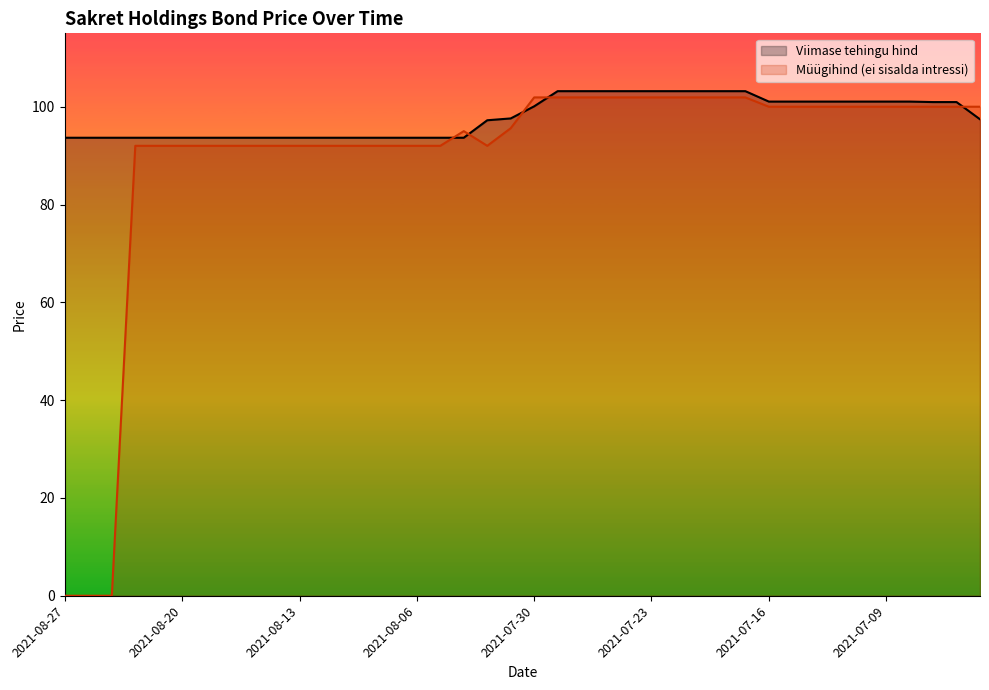

Reading left to right, transcribe all the data shown in this chart.

Viimase tehingu hind: 2021-08-27=93.7	2021-08-26=93.7	2021-08-25=93.7	2021-08-24=93.7	2021-08-23=93.7	2021-08-20=93.7	2021-08-19=93.7	2021-08-18=93.7	2021-08-17=93.7	2021-08-16=93.7	2021-08-13=93.7	2021-08-12=93.7	2021-08-11=93.7	2021-08-10=93.7	2021-08-09=93.7	2021-08-06=93.7	2021-08-05=93.7	2021-08-04=93.7	2021-08-03=97.2	2021-08-02=97.6	2021-07-30=100.1	2021-07-29=103.2	2021-07-28=103.2	2021-07-27=103.2	2021-07-26=103.2	2021-07-23=103.2	2021-07-22=103.2	2021-07-21=103.2	2021-07-20=103.2	2021-07-19=103.2	2021-07-16=101.0	2021-07-15=101.0	2021-07-14=101.0	2021-07-13=101.0	2021-07-12=101.0	2021-07-09=101.0	2021-07-08=101.0	2021-07-07=100.9	2021-07-06=100.9	2021-07-05=97.4
Müügihind (ei sisalda intressi): 2021-08-27=0.0	2021-08-26=0.0	2021-08-25=0.0	2021-08-24=92.0	2021-08-23=92.0	2021-08-20=92.0	2021-08-19=92.0	2021-08-18=92.0	2021-08-17=92.0	2021-08-16=92.0	2021-08-13=92.0	2021-08-12=92.0	2021-08-11=92.0	2021-08-10=92.0	2021-08-09=92.0	2021-08-06=92.0	2021-08-05=92.0	2021-08-04=95.0	2021-08-03=92.0	2021-08-02=95.6	2021-07-30=101.9	2021-07-29=101.9	2021-07-28=101.9	2021-07-27=101.9	2021-07-26=101.9	2021-07-23=101.9	2021-07-22=101.9	2021-07-21=101.9	2021-07-20=101.9	2021-07-19=101.9	2021-07-16=100.0	2021-07-15=100.0	2021-07-14=100.0	2021-07-13=100.0	2021-07-12=100.0	2021-07-09=100.0	2021-07-08=100.0	2021-07-07=100.0	2021-07-06=100.0	2021-07-05=100.0